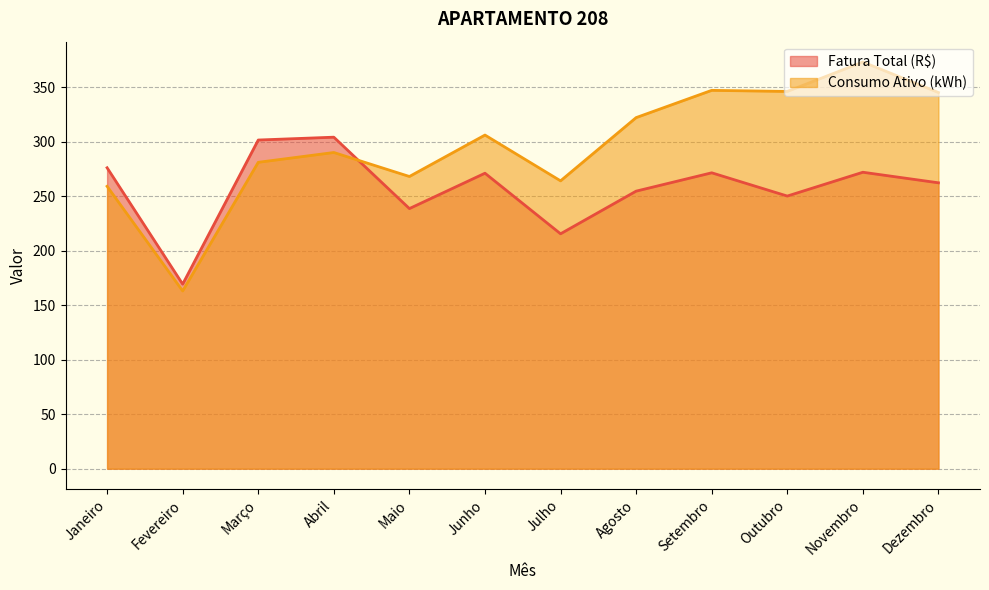

What is the sum of the Fatura Total (R$) values at Fevereiro and Setembro?

440.6